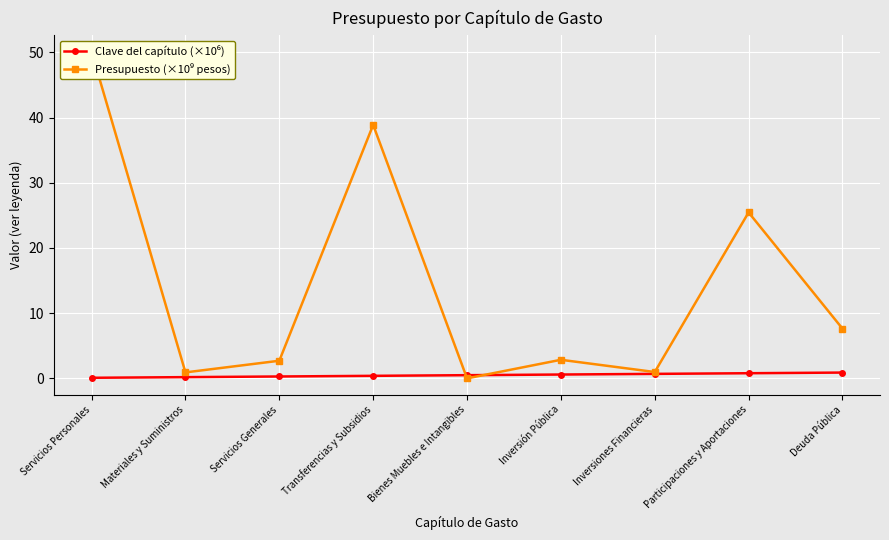

The value of Presupuesto (×10⁹ pesos) at Inversiones Financieras is 1.0. True or false?

True